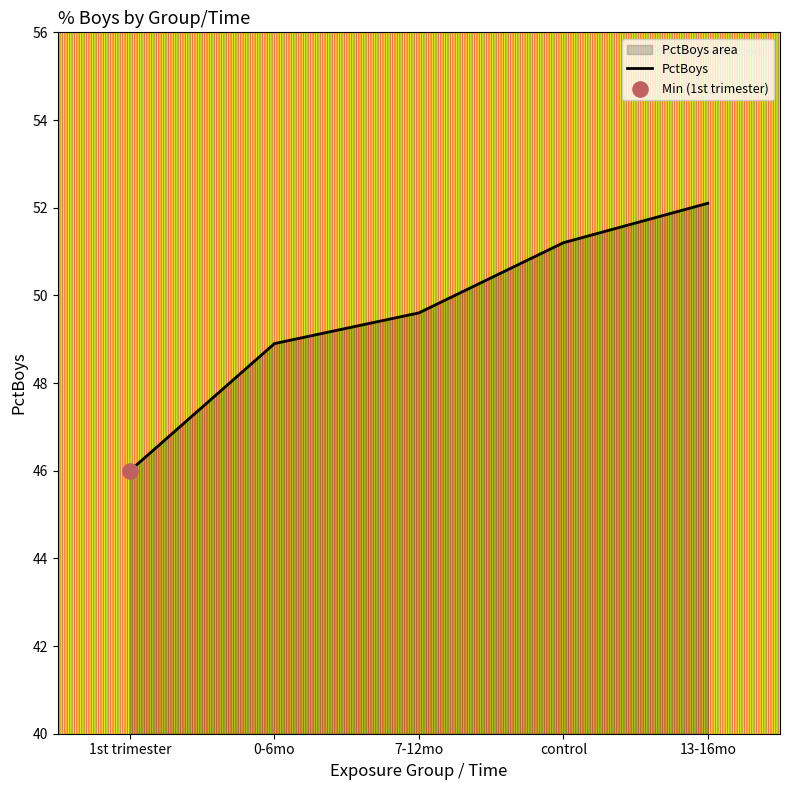

Between 7-12mo and 1st trimester, which is larger?

7-12mo